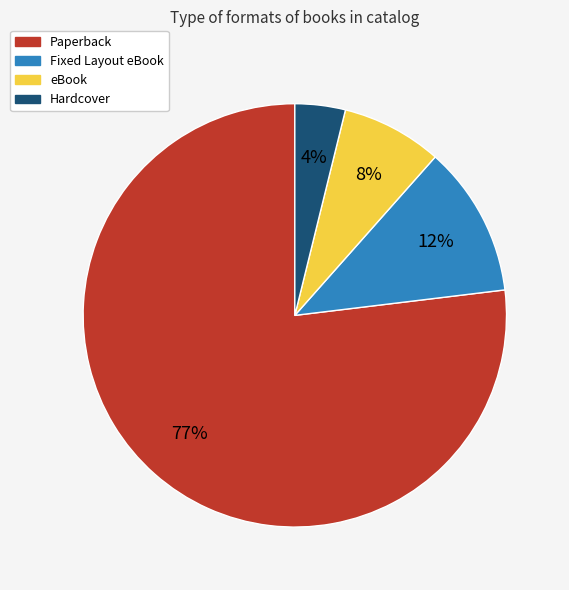

Between Fixed Layout eBook and Paperback, which is larger?

Paperback